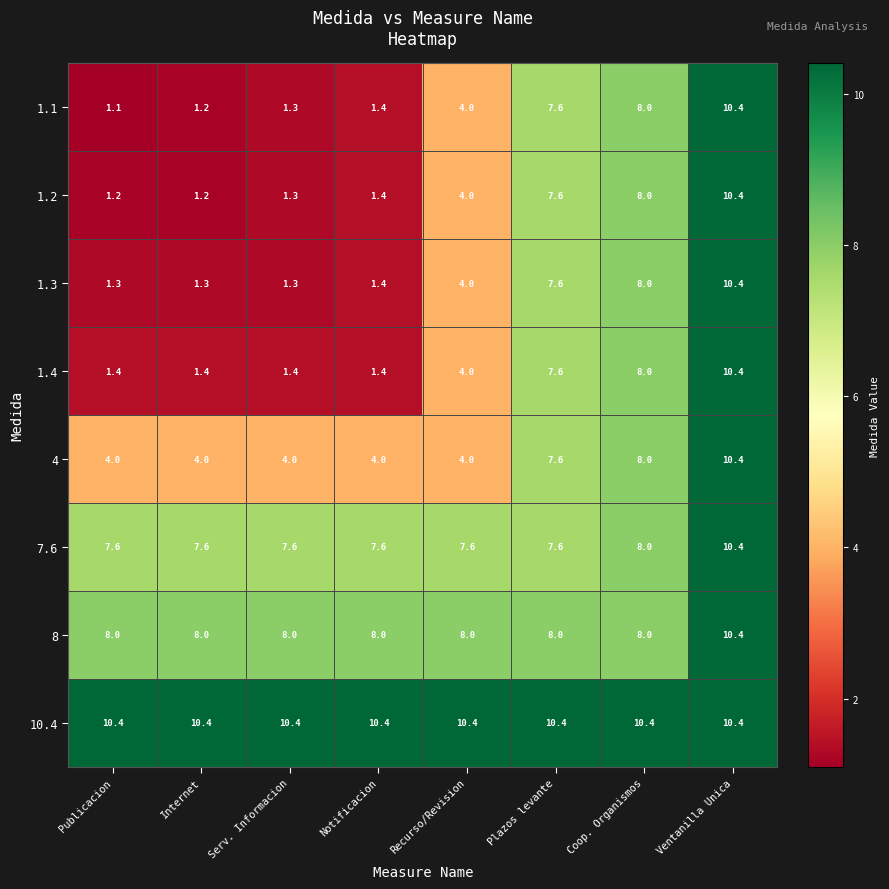

Which series has the widest spread of values?

1.1